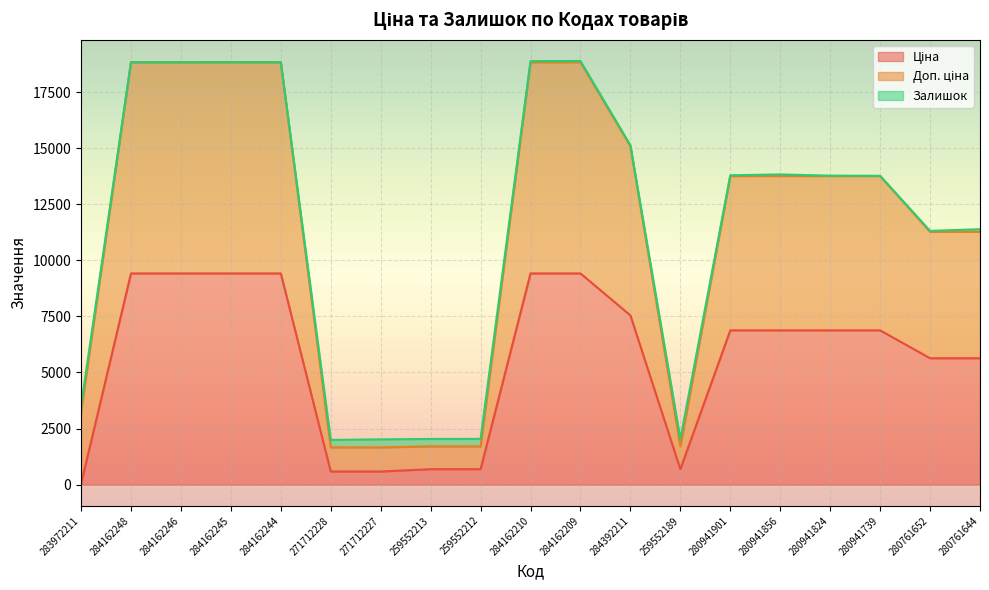

Where is Ціна nearest to the value 4724?

280761652